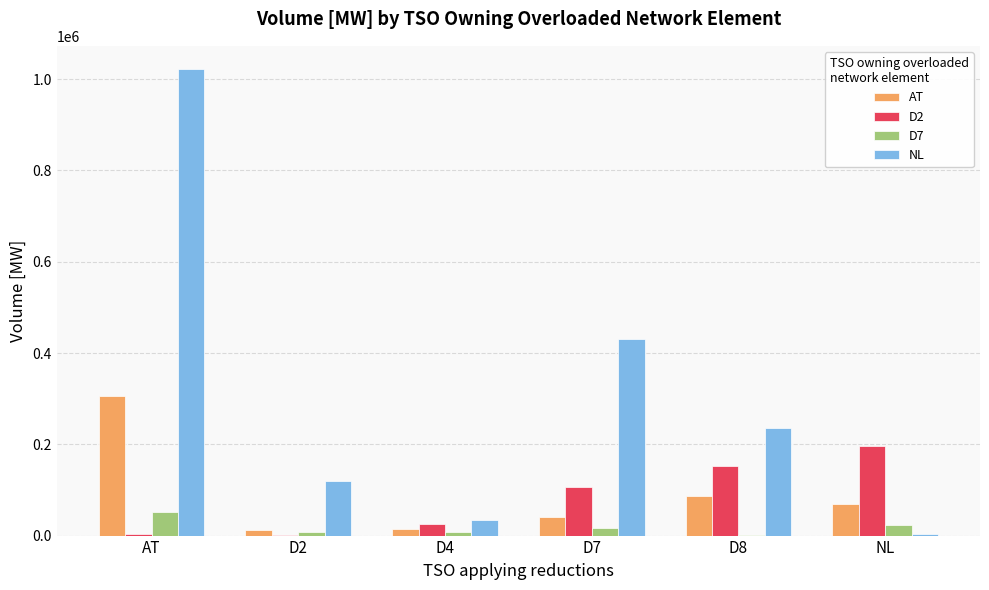

At which category does the chart reach its peak across all series?

AT